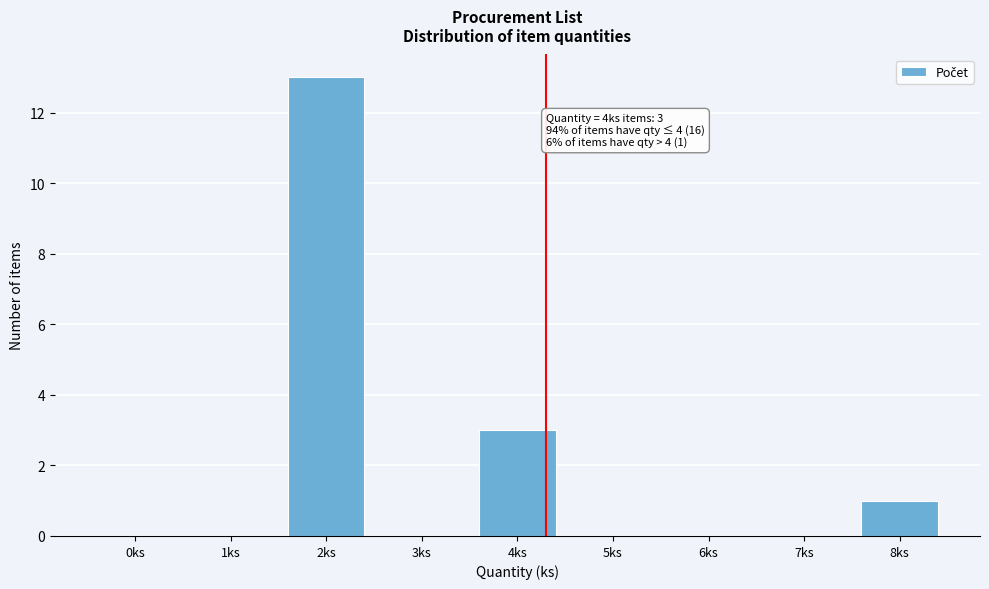

Reading left to right, list all the values displayed in this chart.

0ks=0	1ks=0	2ks=13	3ks=0	4ks=3	5ks=0	6ks=0	7ks=0	8ks=1